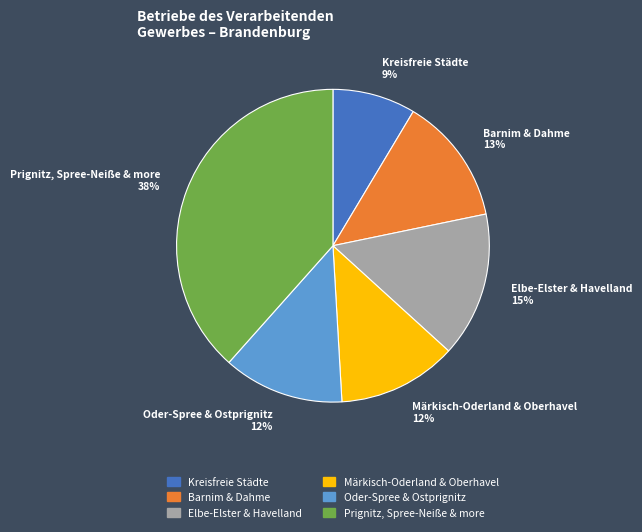

How many slices are in this pie chart?

6